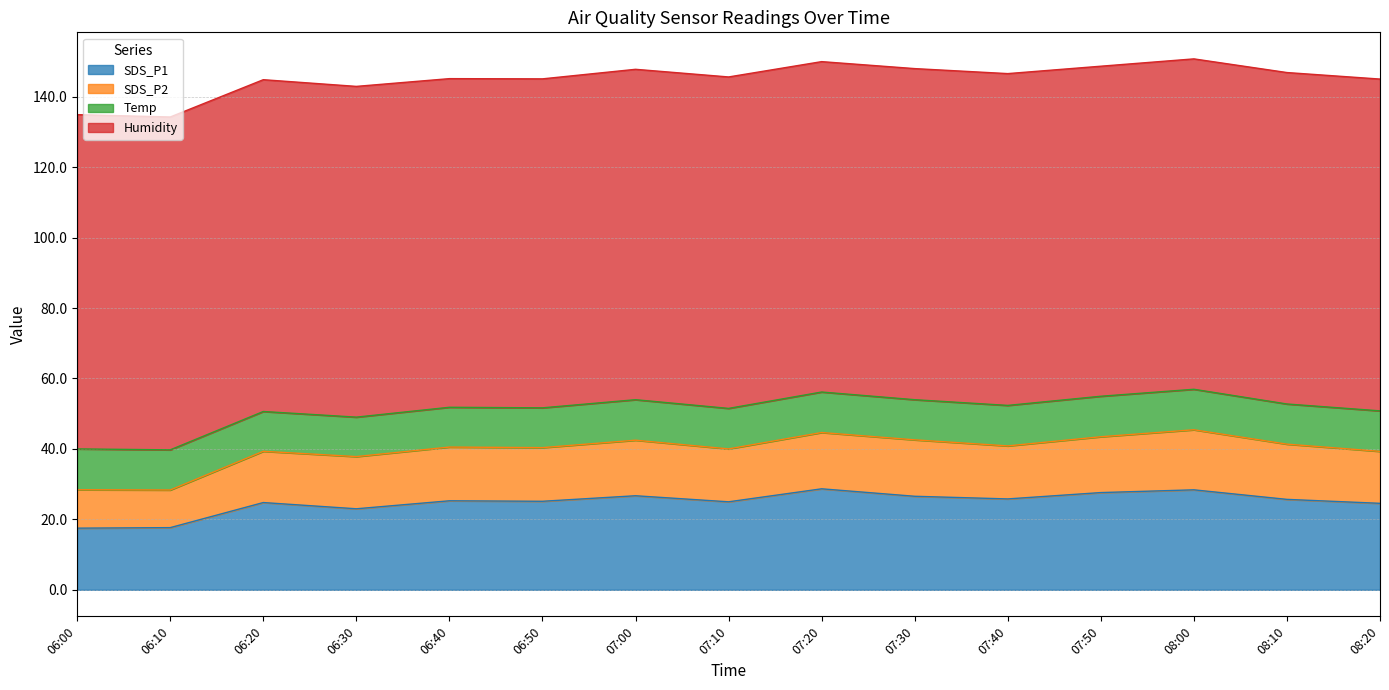

What is the highest value of the SDS_P1 series?

28.7